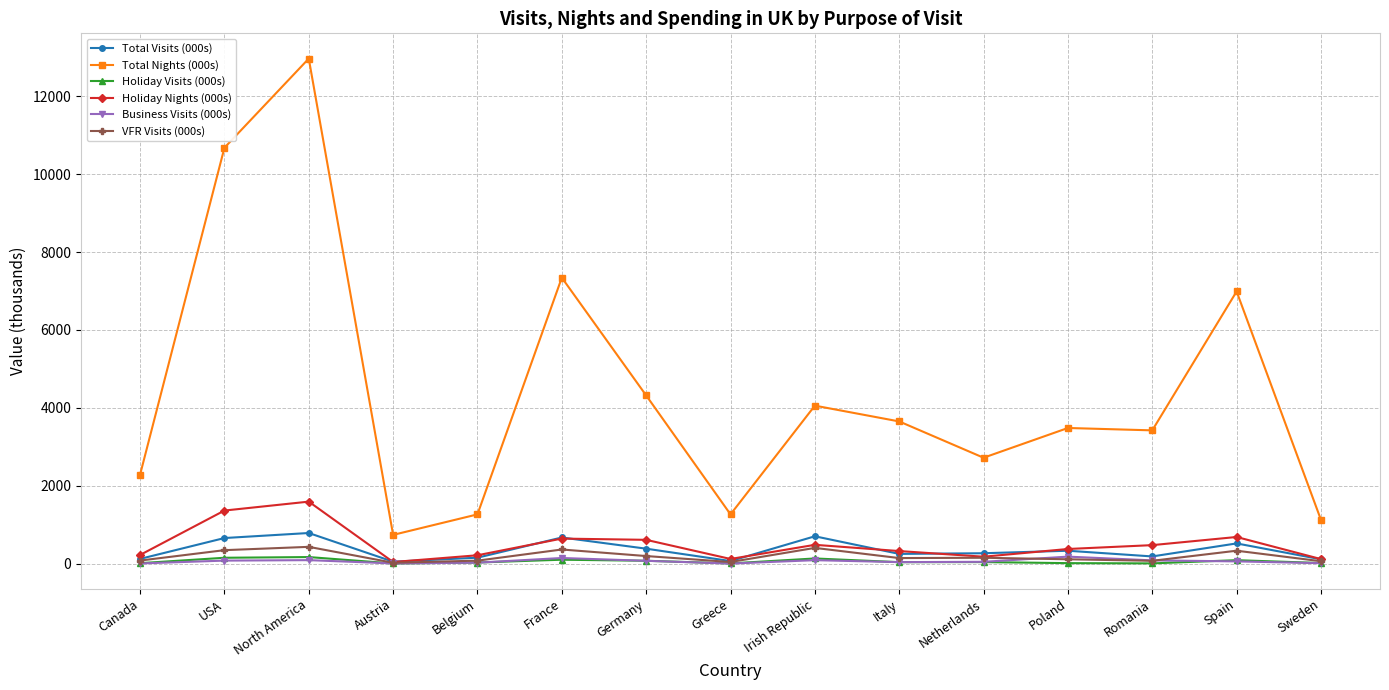

What is the label of the 6th point from the right?

Italy